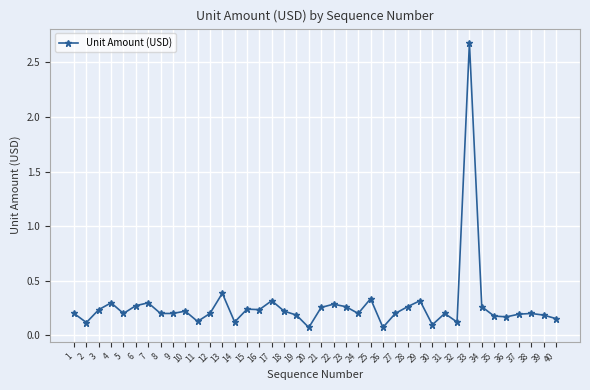

Where is the first local maximum?

4